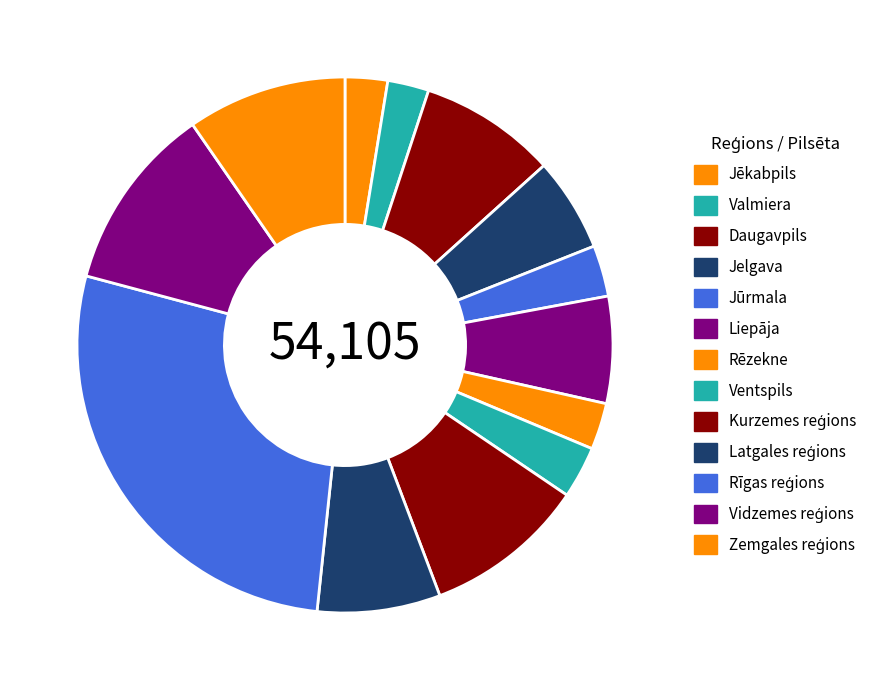

How many slices are in this pie chart?

13